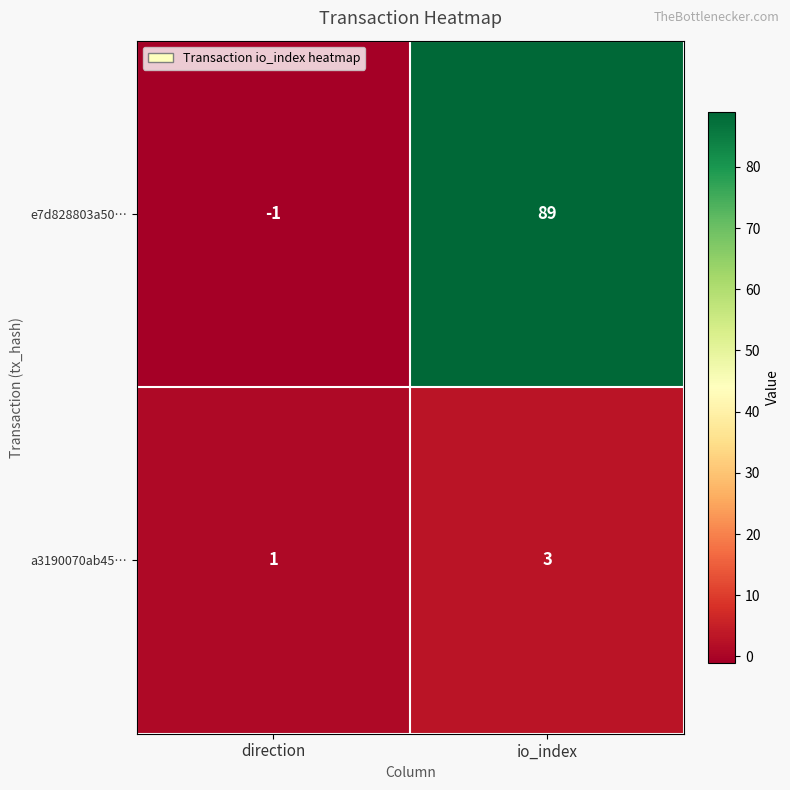

What is the minimum value shown in the chart?

-1